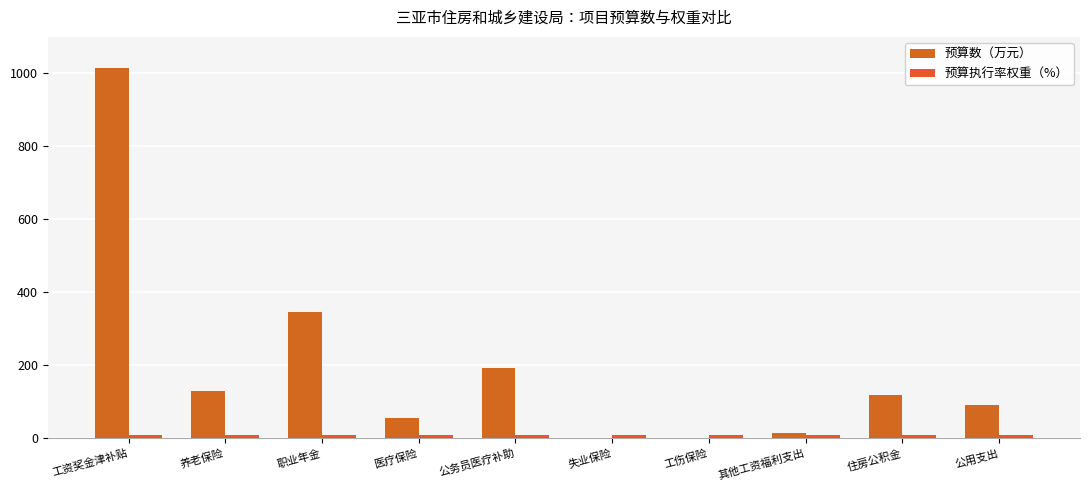

True or false: 预算执行率权重（%） has a value of 16.0 at 职业年金.

False